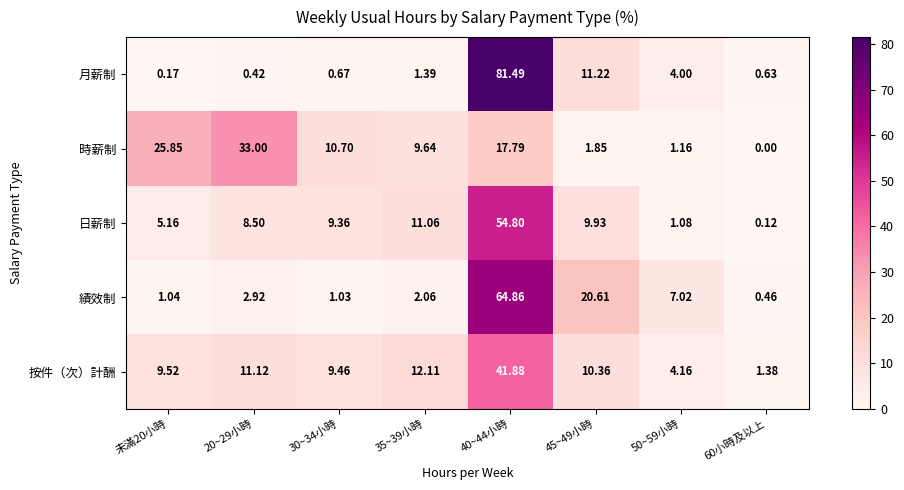

Rank the series by their maximum value, from highest to lowest.

月薪制, 績效制, 日薪制, 按件（次）計酬, 時薪制